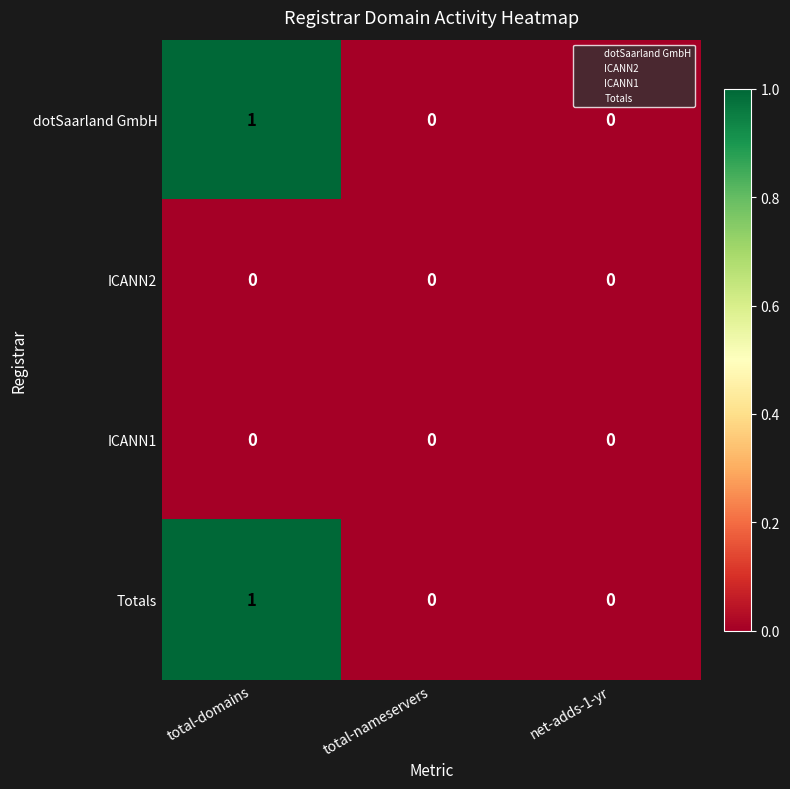

The Totals series shows 1 at total-domains. True or false?

True